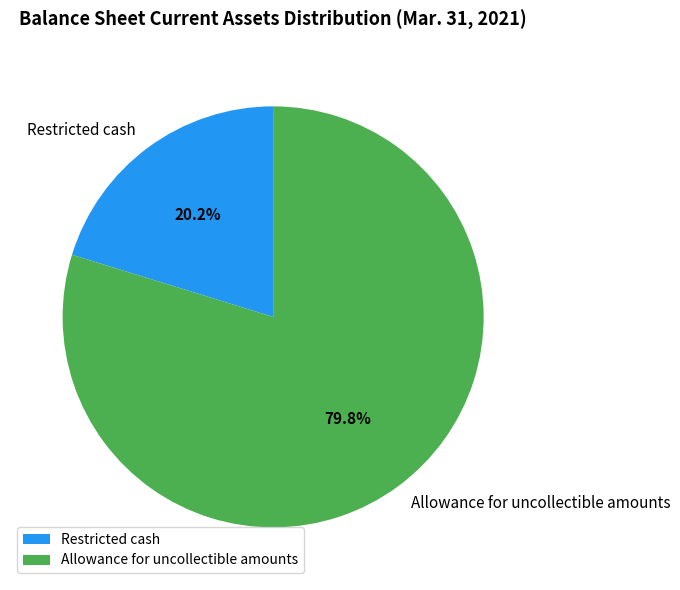

To the nearest percent, what percentage of the pie is Restricted cash?

20%